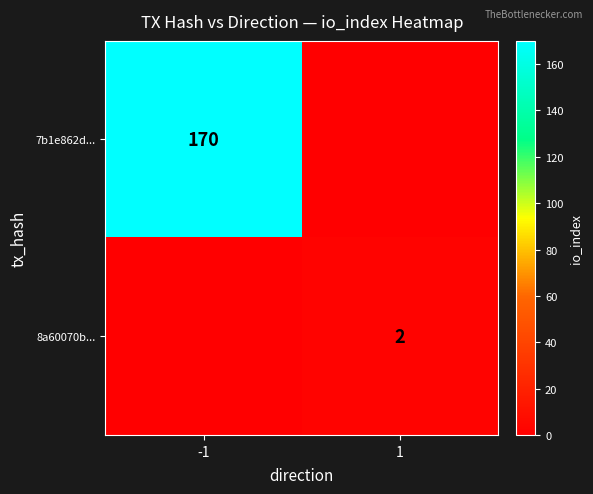

Is it true that 8a60070b... equals 2 at 1?

True